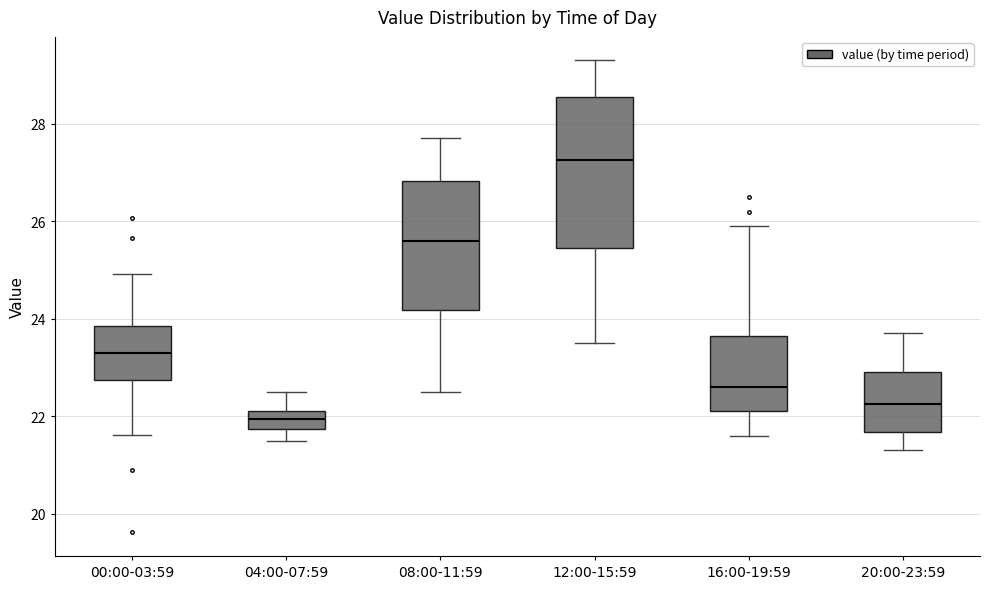

Reading left to right, read every box against the y-axis: the position of its median line, the range the box covers, and the ends of its whiskers. The values are not printed on the chart, so give them approximately, as read against the axis.

00:00-03:59: median 23.2, box 22.8 to 23.8, whiskers 21.6 to 25.0
04:00-07:59: median 22.0, box 21.8 to 22.2, whiskers 21.6 to 22.6
08:00-11:59: median 25.6, box 24.2 to 26.8, whiskers 22.6 to 27.8
12:00-15:59: median 27.2, box 25.4 to 28.6, whiskers 23.6 to 29.4
16:00-19:59: median 22.6, box 22.2 to 23.6, whiskers 21.6 to 26.0
20:00-23:59: median 22.2, box 21.6 to 23.0, whiskers 21.4 to 23.8